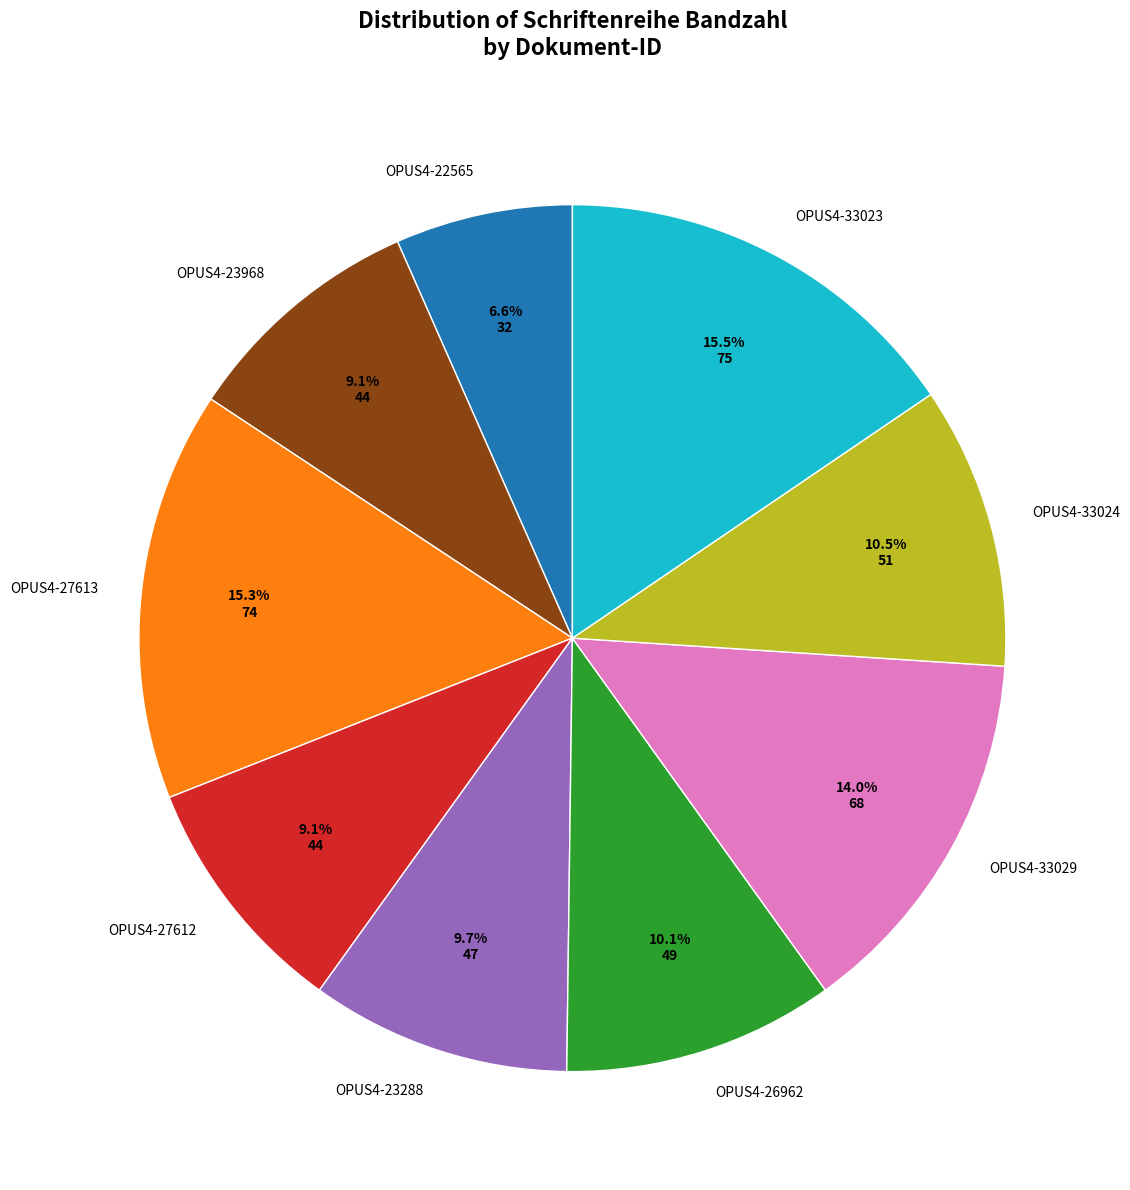

What percentage is NOT represented by OPUS4-22565?

93.4%